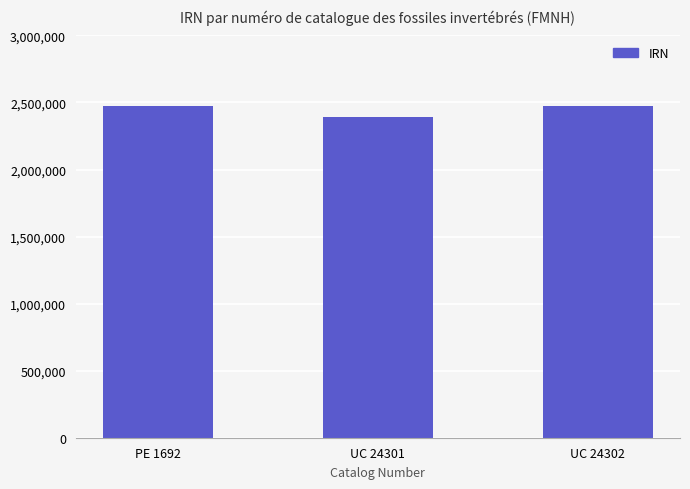

What is the difference between the maximum and second lowest values?

140